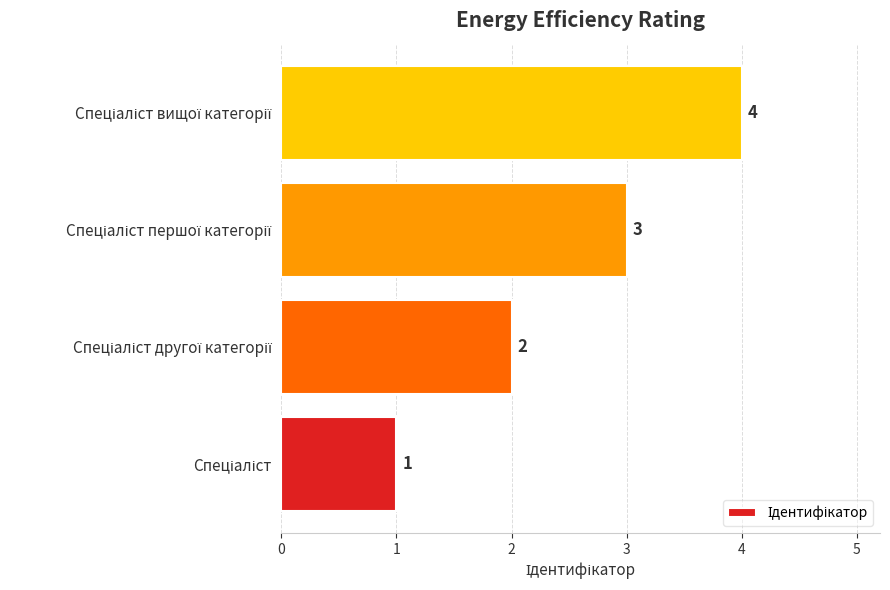

What is the minimum value shown in the chart?

1